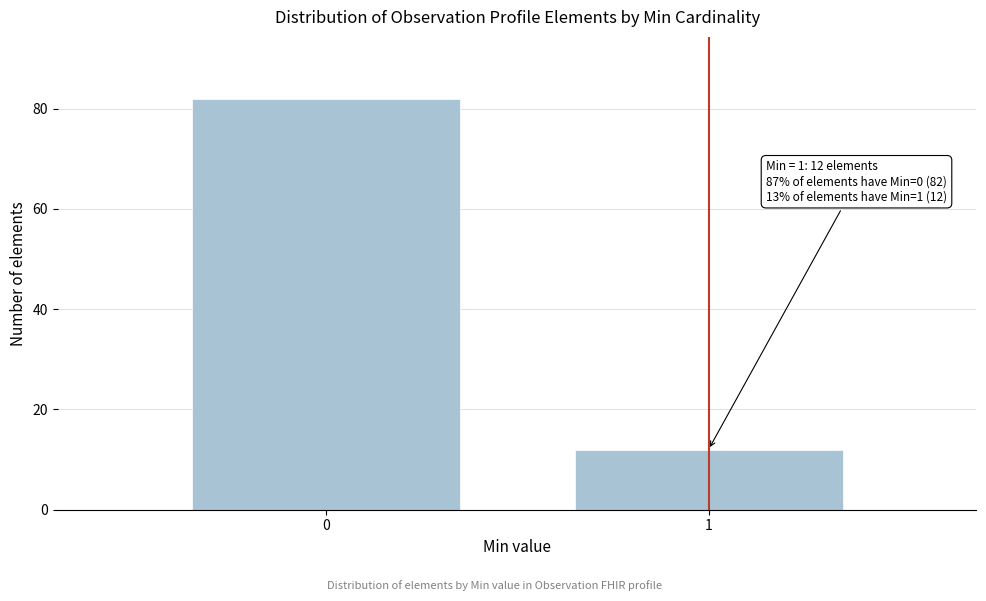

Reading right to left, extract all data points from this chart.

1=12	0=82